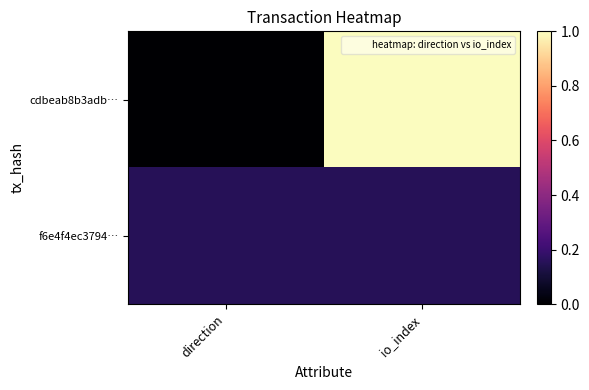

What is the difference between the highest and lowest values at direction?

0.2